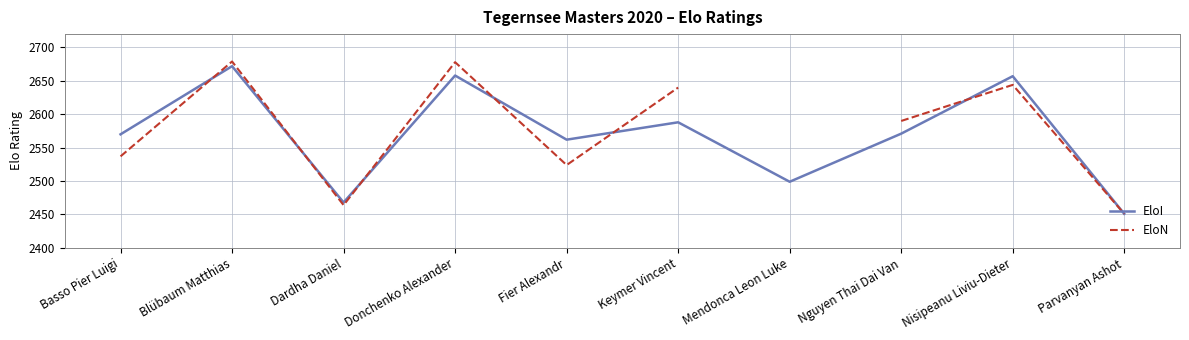

What is the greatest value displayed?

2679.0